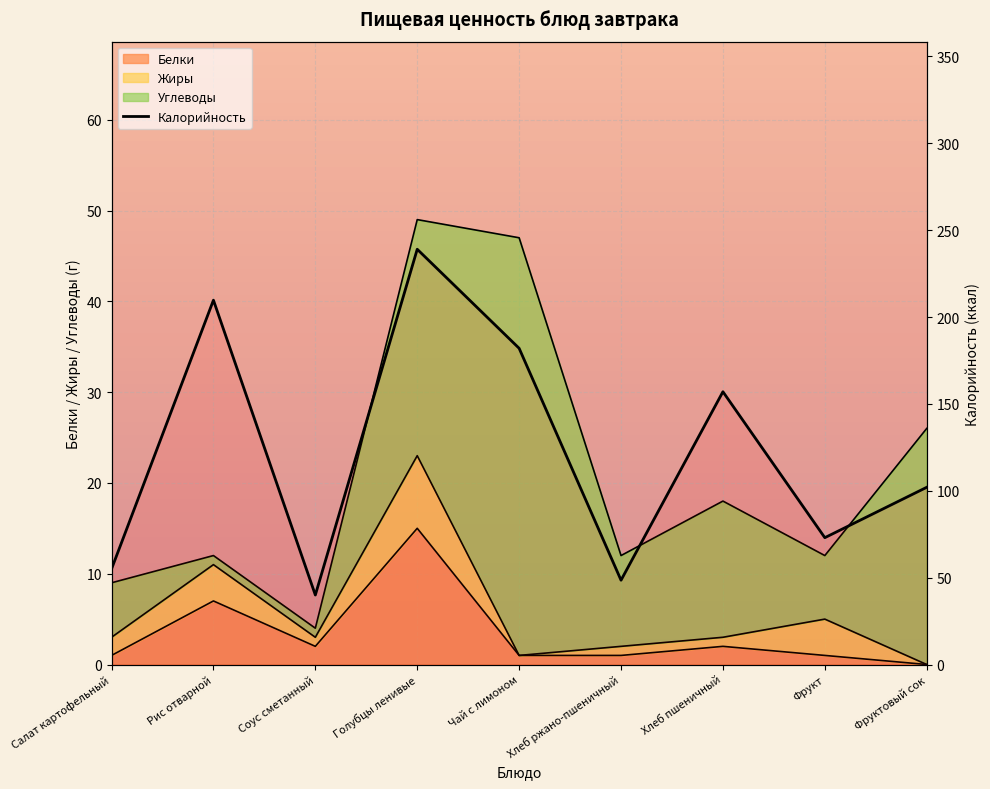

The value of Калорийность at Голубцы ленивые is 315.7. True or false?

False